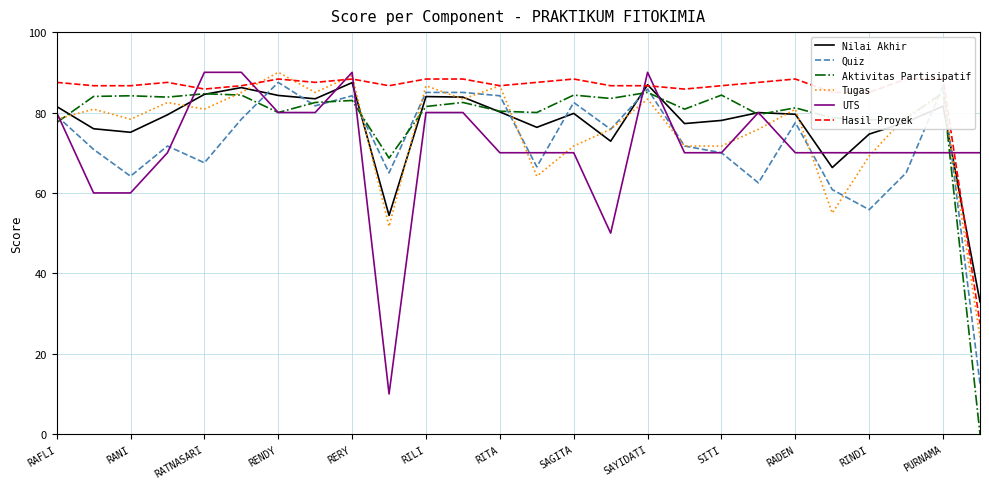

How many intersections are there between UTS and Tugas?

14